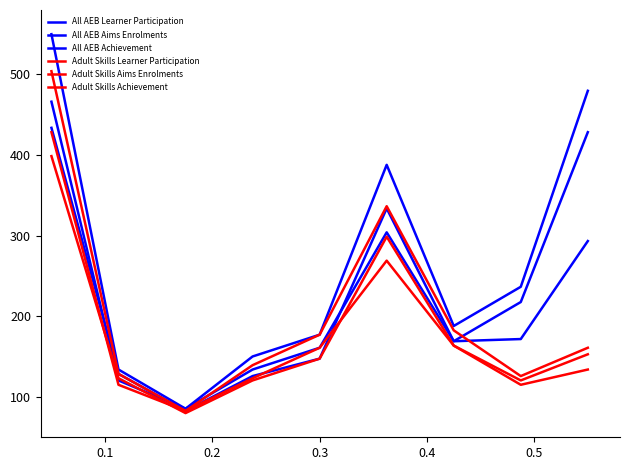

Reading right to left, what are all the values shown in this chart?

All AEB Learner Participation: 293.4	171.8	169.1	333.9	147.5	125.9	82.7	128.6	433.9
All AEB Aims Enrolments: 479.8	236.7	188.0	387.9	177.2	150.2	85.4	134.0	550.0
All AEB Achievement: 428.4	217.8	169.1	304.2	161.0	134.0	85.4	120.5	466.3
Adult Skills Learner Participation: 134.0	115.1	163.7	298.8	147.5	120.5	80.0	123.2	398.7
Adult Skills Aims Enrolments: 161.0	125.9	182.6	336.6	177.2	139.4	82.7	128.6	504.1
Adult Skills Achievement: 152.9	120.5	163.7	269.1	161.0	123.2	82.7	115.1	428.4